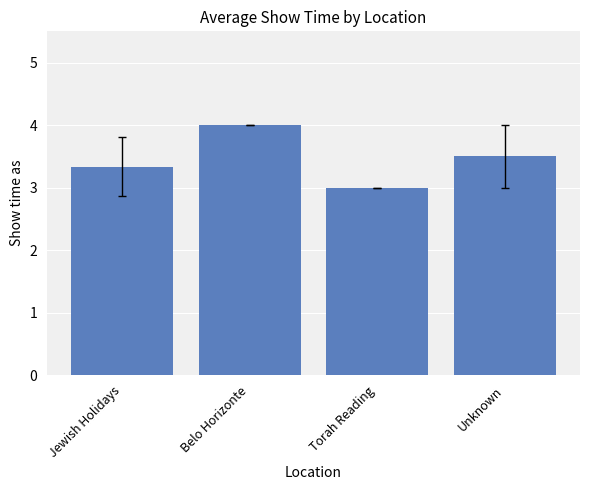

What is the label of the 1st bar from the right?

Unknown